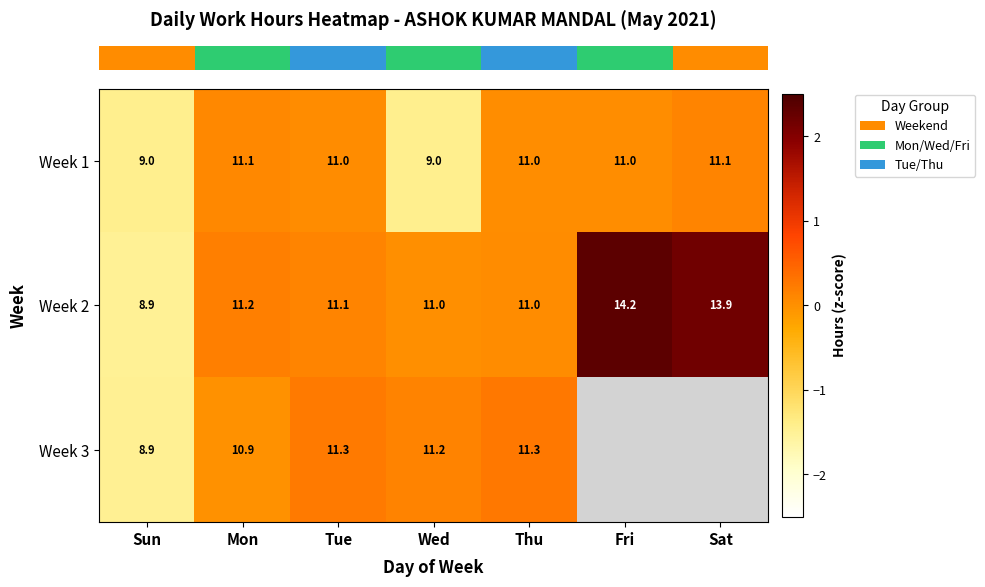

The row_1 series shows 2.4 at Fri. True or false?

True